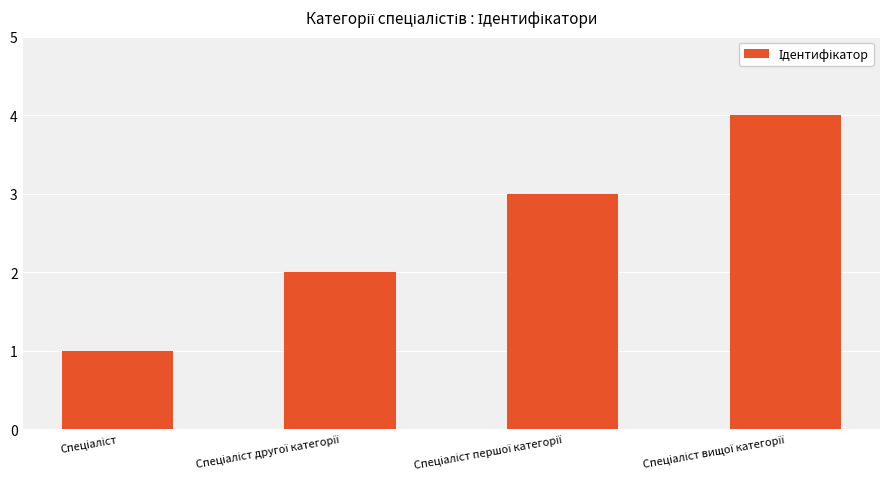

Are the bars horizontal?

No